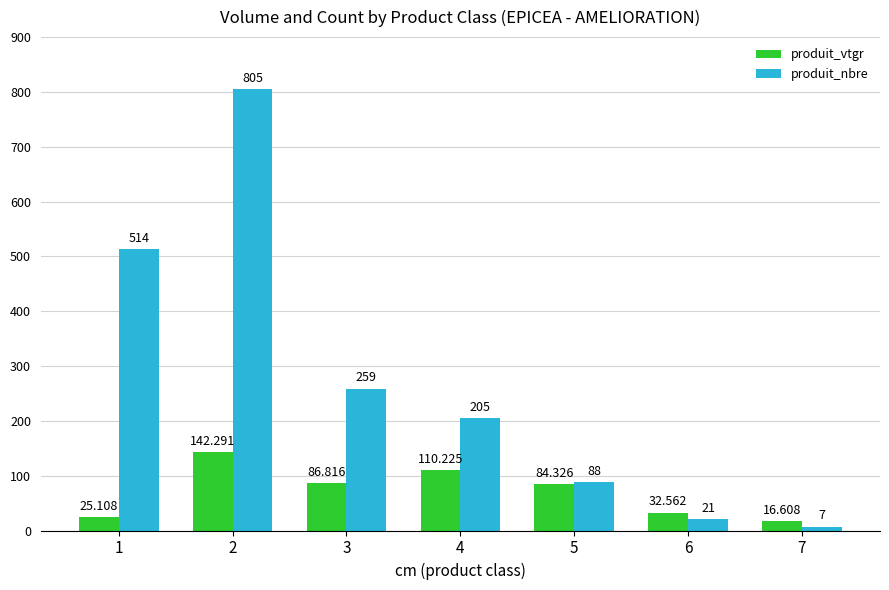

Rank the categories by produit_nbre value from lowest to highest.

7, 6, 5, 4, 3, 1, 2